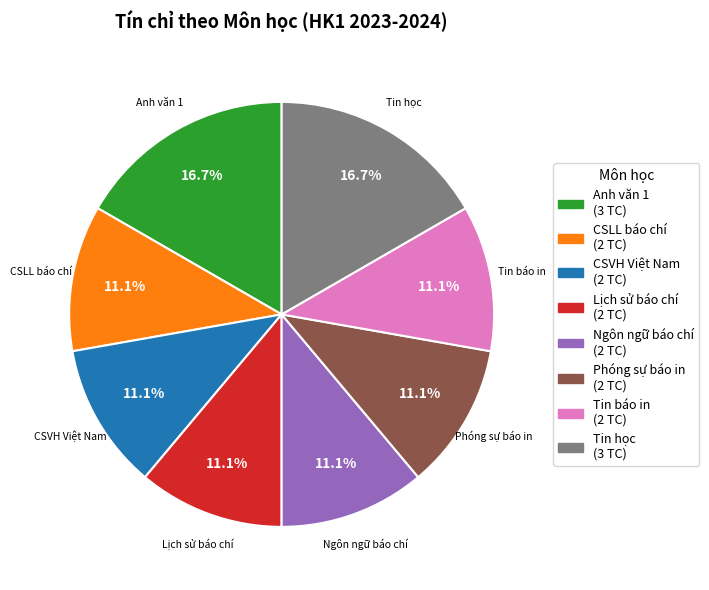

Does any single category account for the majority?

No